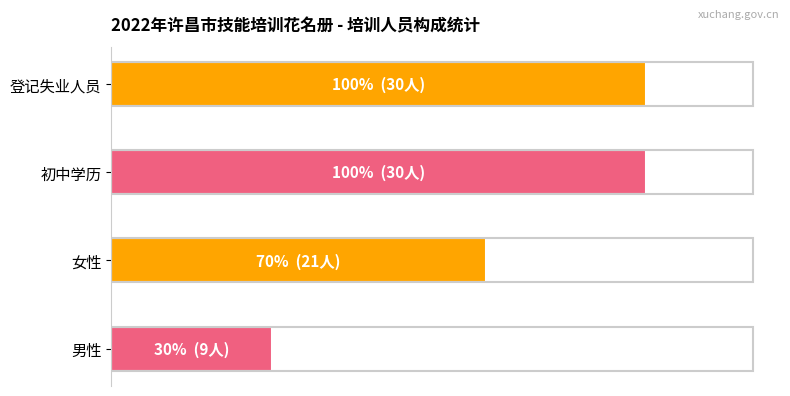

Does the chart contain any negative values?

No